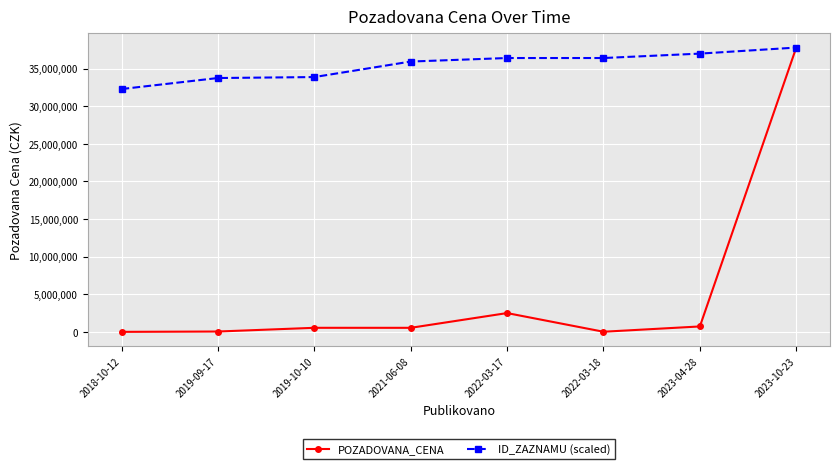

Where is POZADOVANA_CENA nearest to the value 18901722?

2022-03-17